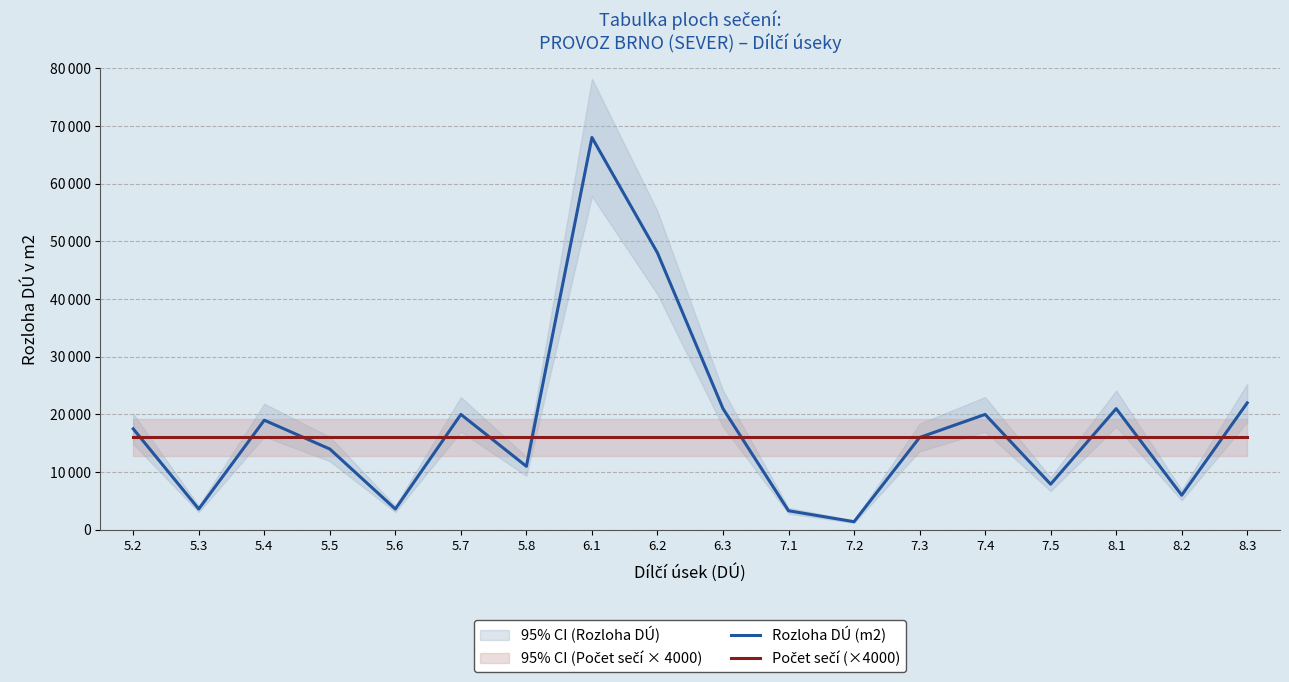

The value of Rozloha DÚ (m2) at 6.3 is 21000. True or false?

True